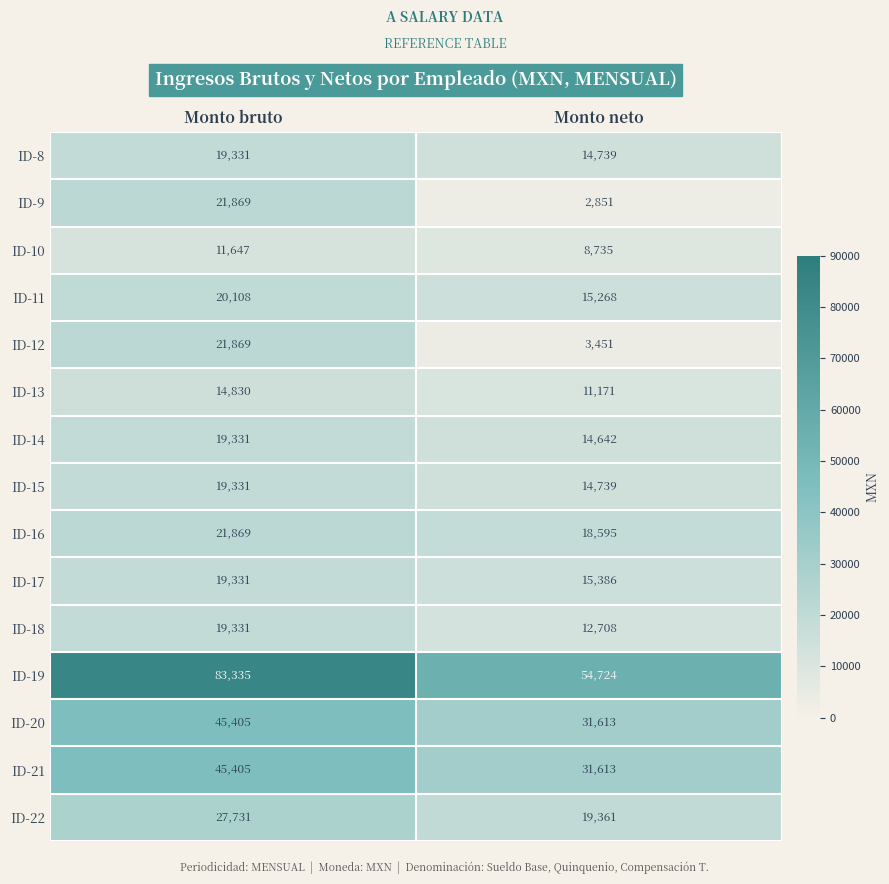

The value of ID-21 at Monto bruto is 71821. True or false?

False